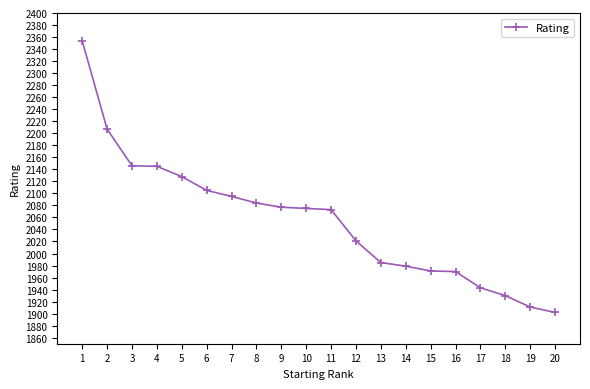

The chart shows a value of 2073 at 11. True or false?

True